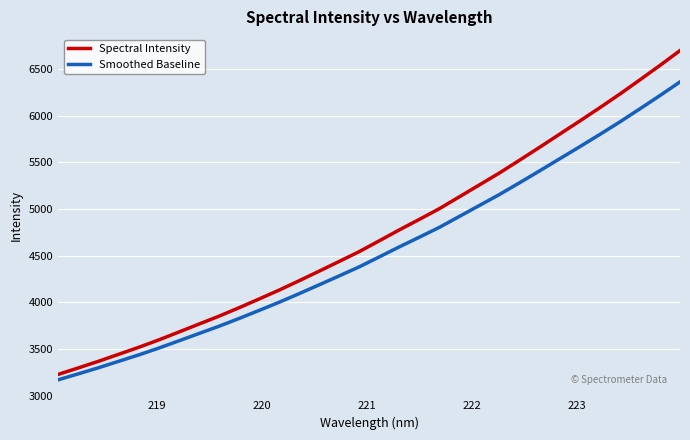

Rank the series by their maximum value, from highest to lowest.

Spectral Intensity, Smoothed Baseline